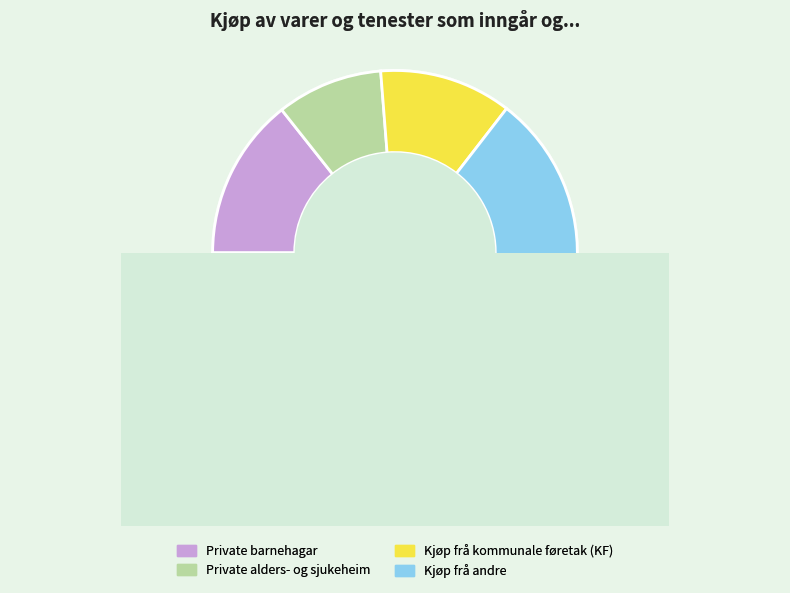

Count the number of slices in the pie.

4